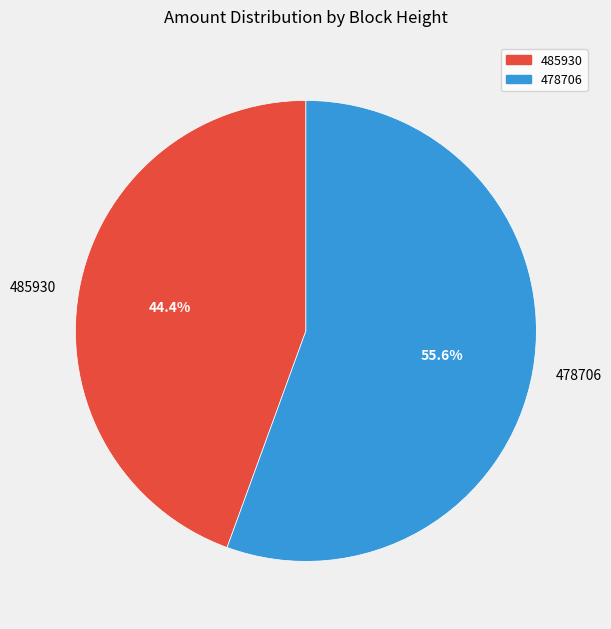

Count the number of slices in the pie.

2